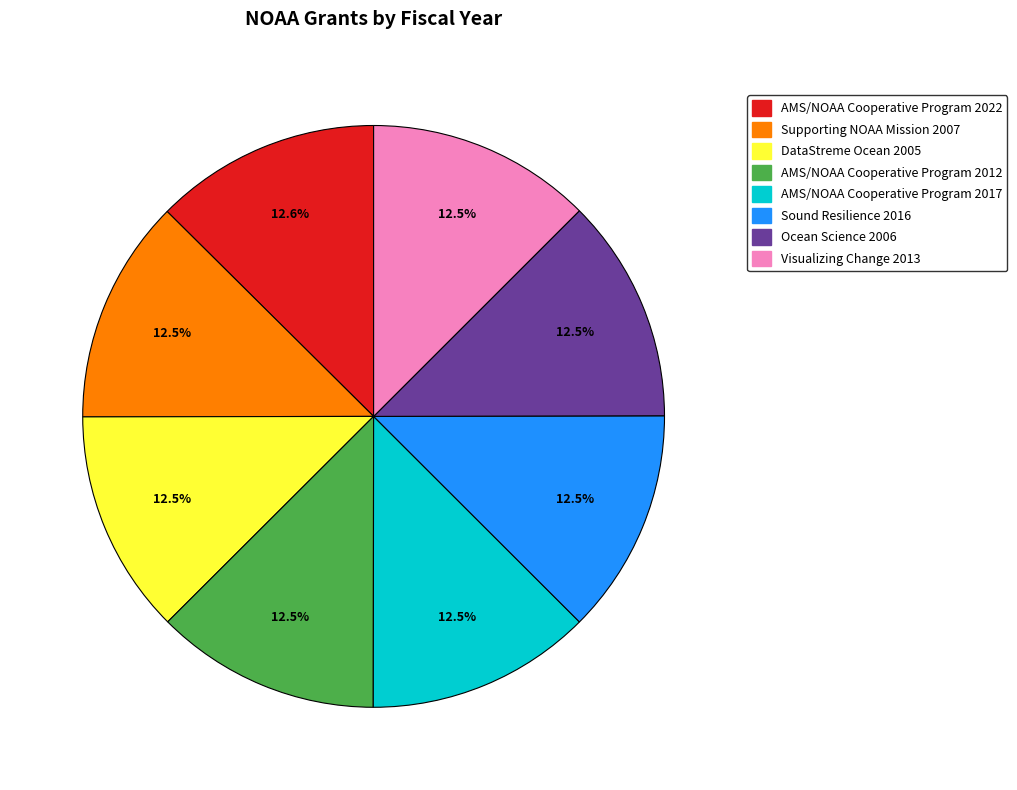

Do AMS/NOAA Cooperative Program 2022 and Supporting NOAA Mission 2007 together represent more than half of the pie?

No